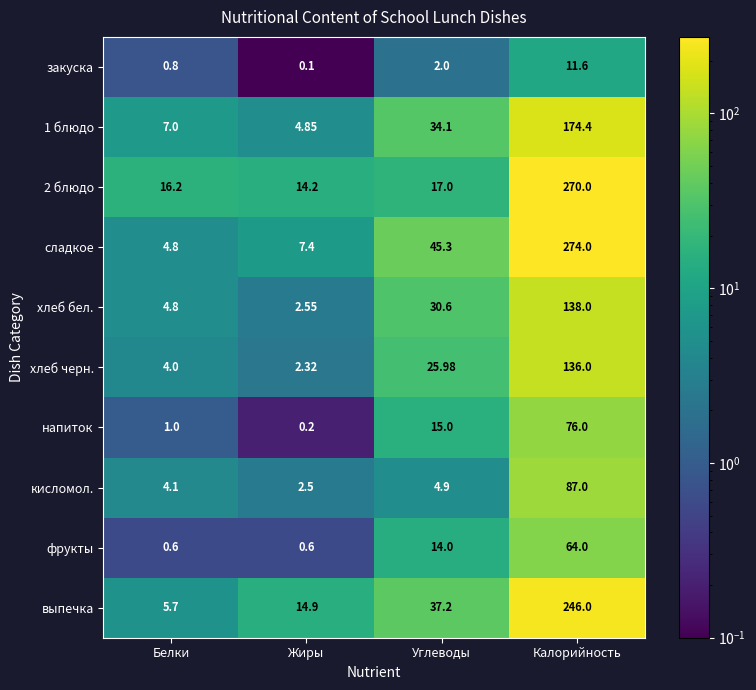

Rank the categories by кисломол. value from lowest to highest.

Жиры, Белки, Углеводы, Калорийность